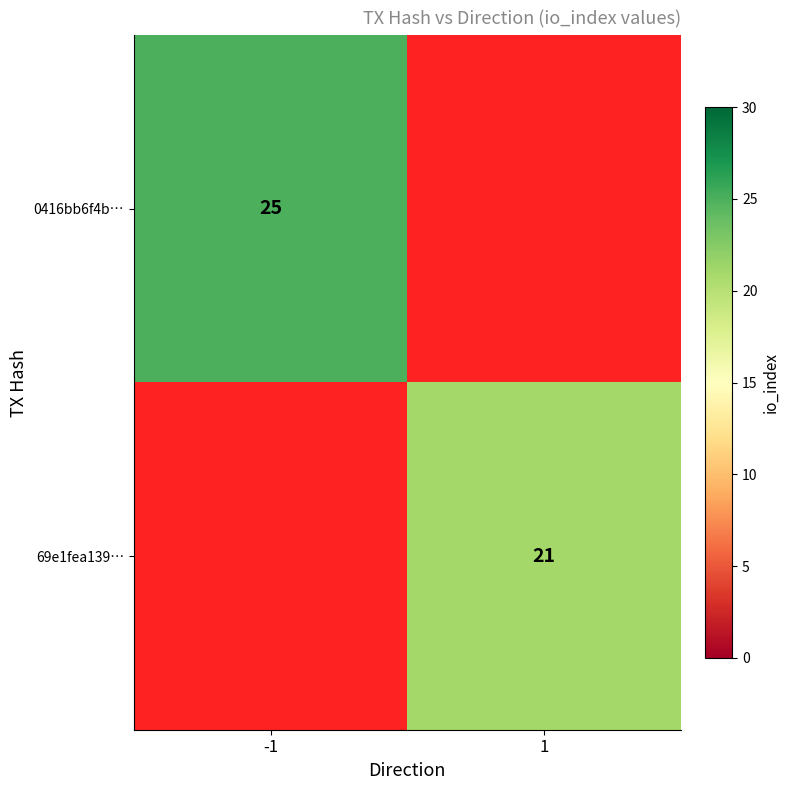

At how many categories does at least one series exceed 9?

2